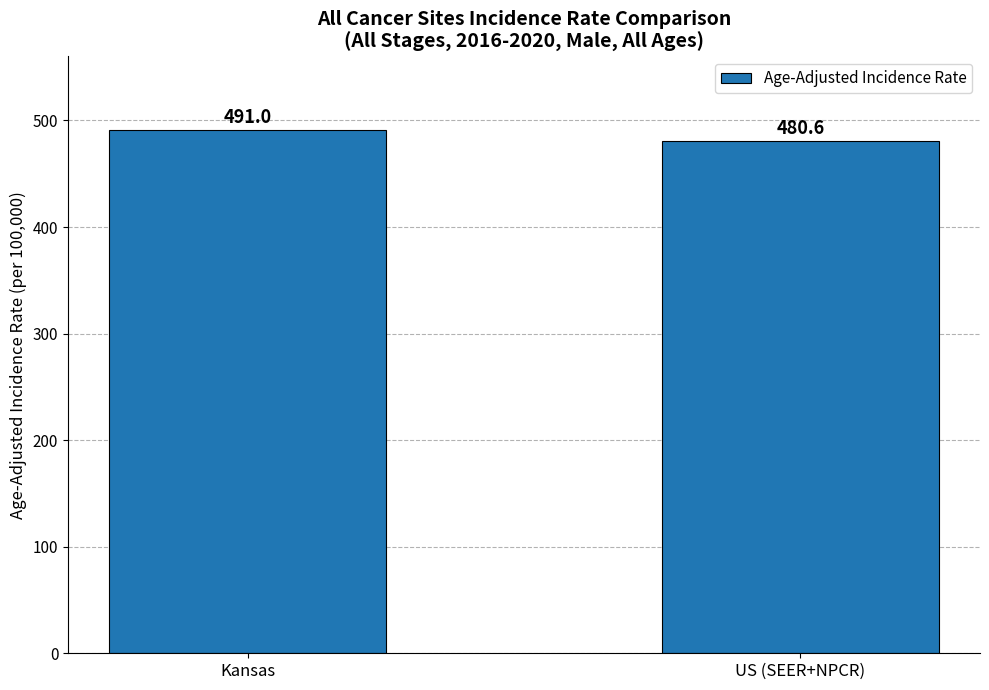

The value at US (SEER+NPCR) is 177.6. True or false?

False